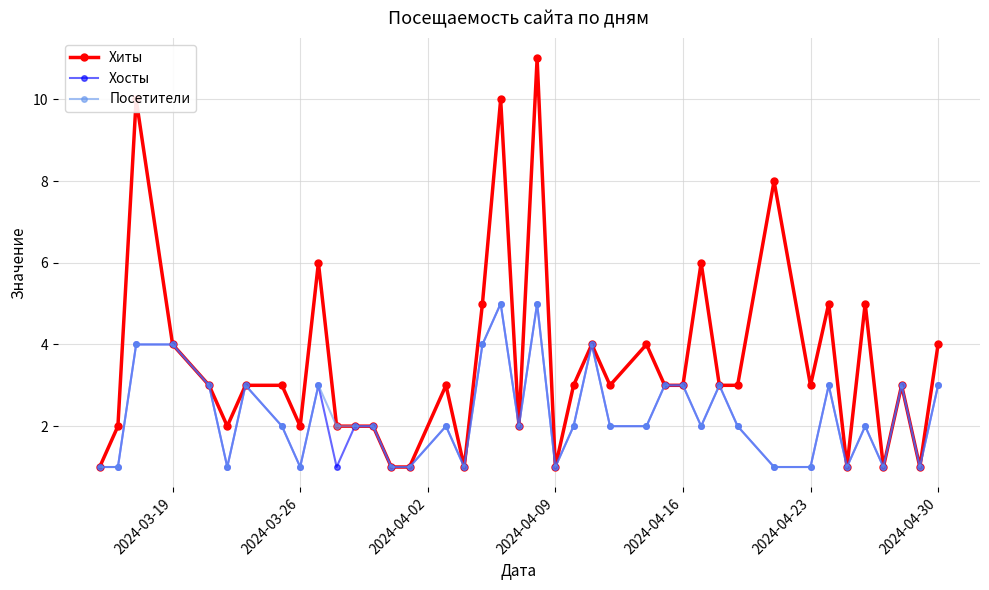

Which series has the largest range (max minus min)?

Хиты